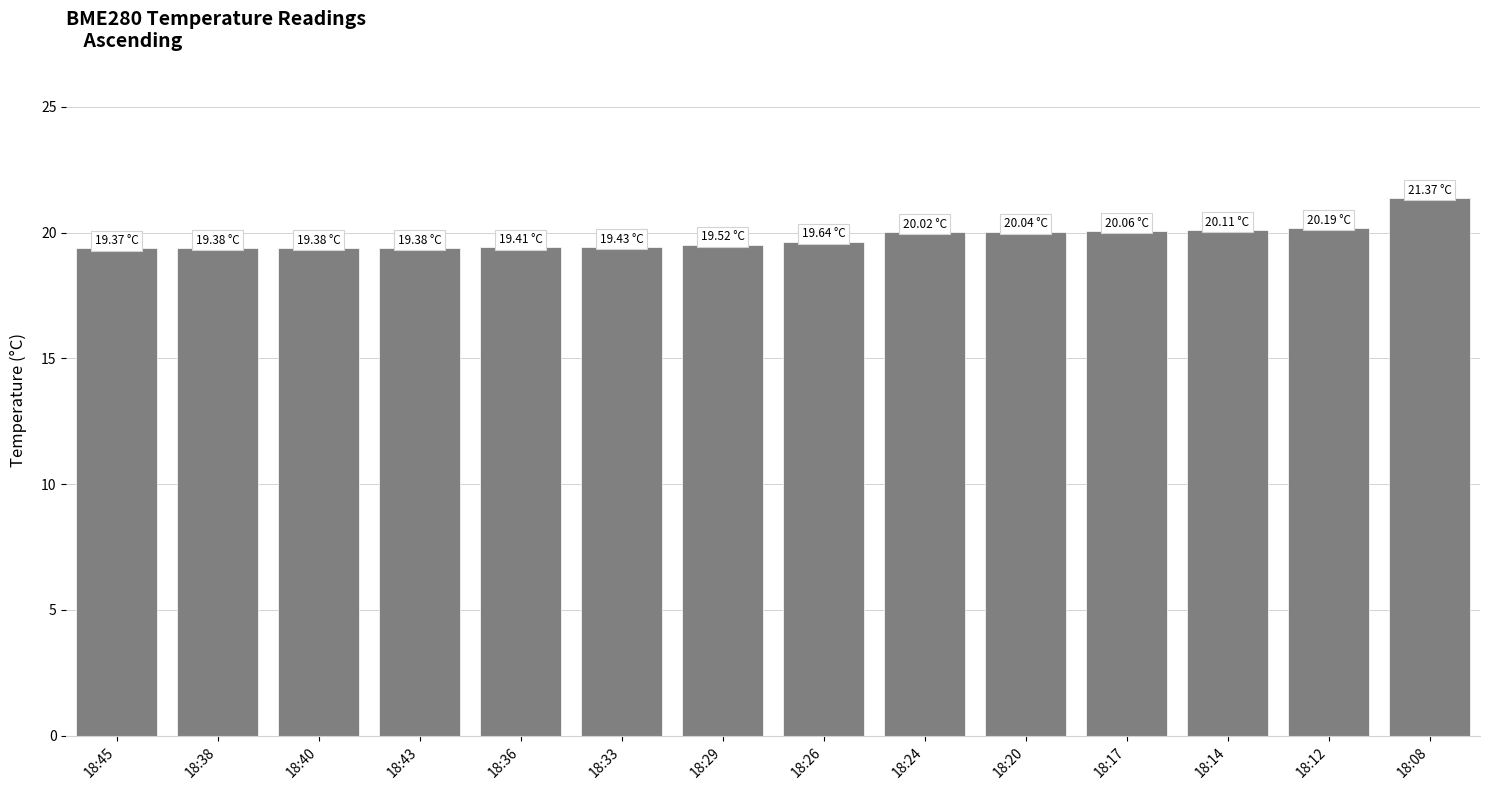

The value at 18:38 is 30.3. True or false?

False